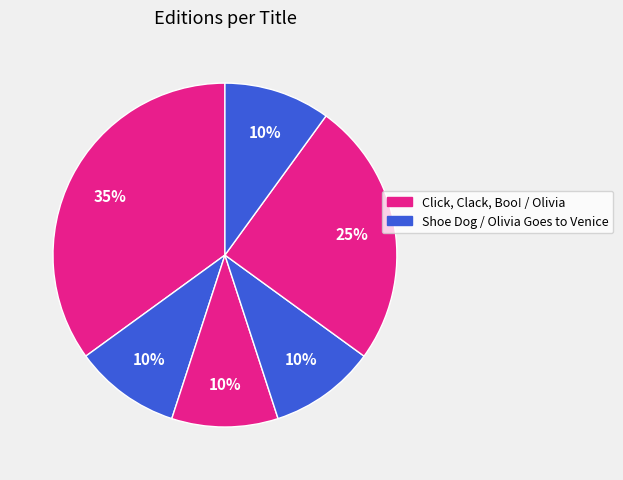

How many slices are in this pie chart?

6